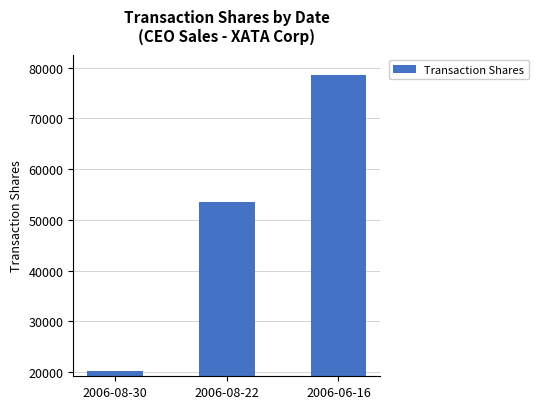

Where is the data nearest to the value 49429?

2006-08-22